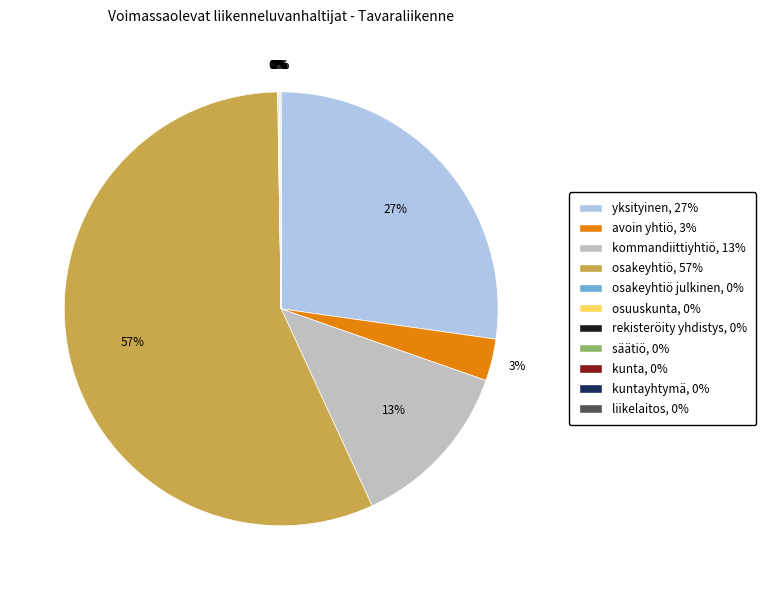

To the nearest percent, what percentage of the pie is kommandiittiyhtiö, 13%?

13%